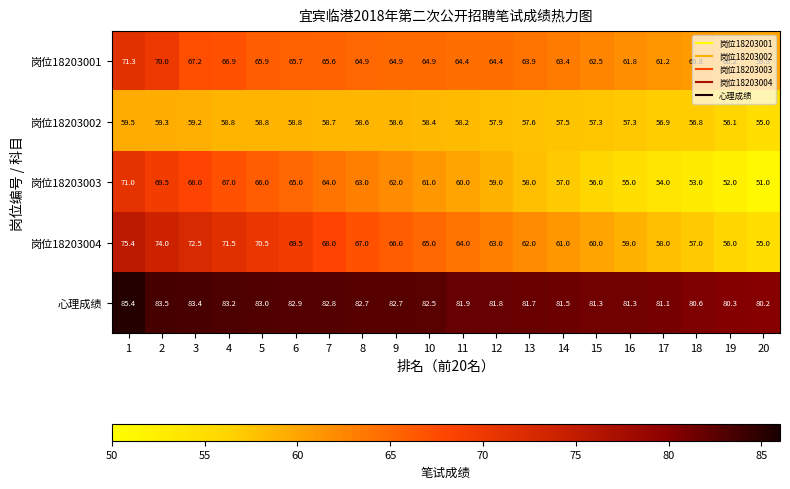

What value does the 岗位18203001 series have at 5?

65.9